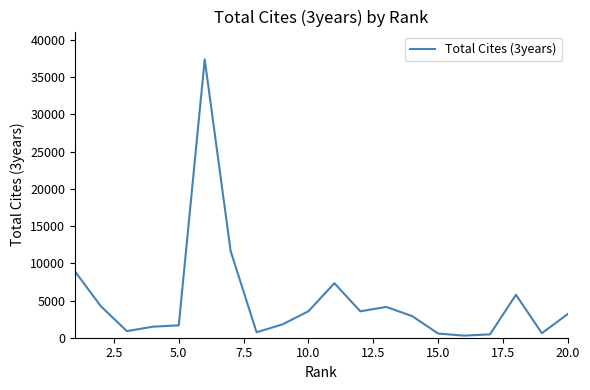

How many lines are shown in the chart?

1